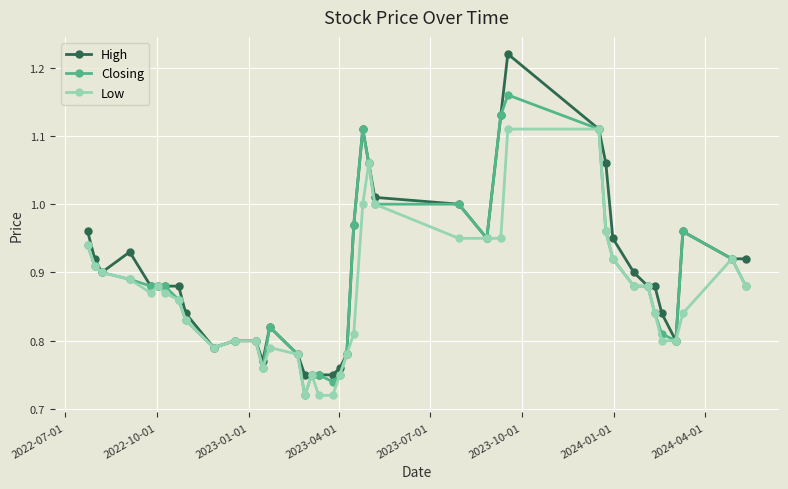

Which series has the widest spread of values?

High